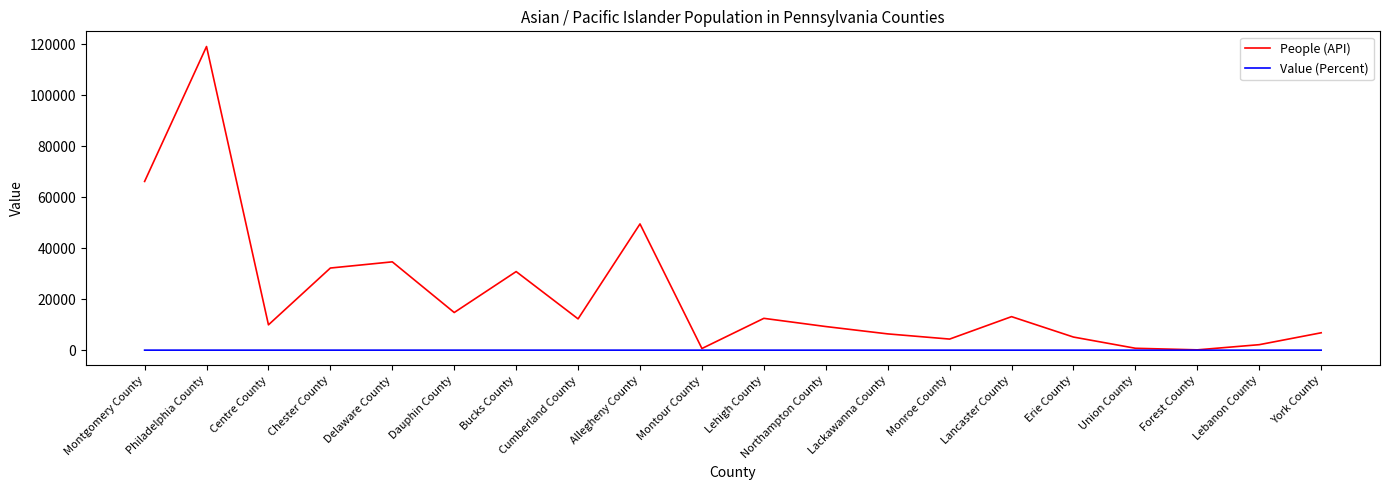

What position from the right is Cumberland County?

13